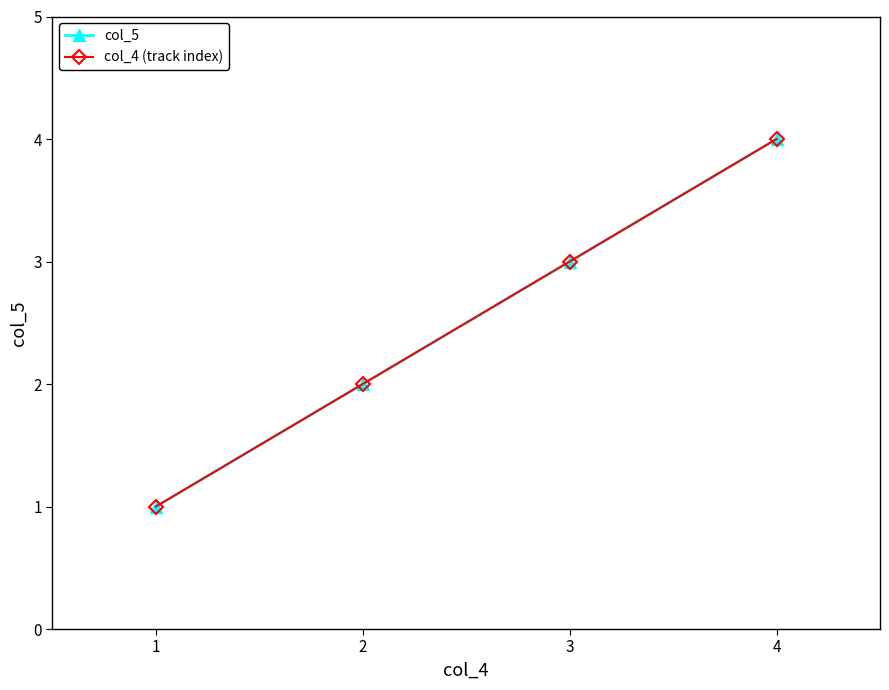

At which label does col_4 (track index) first exceed 3?

4